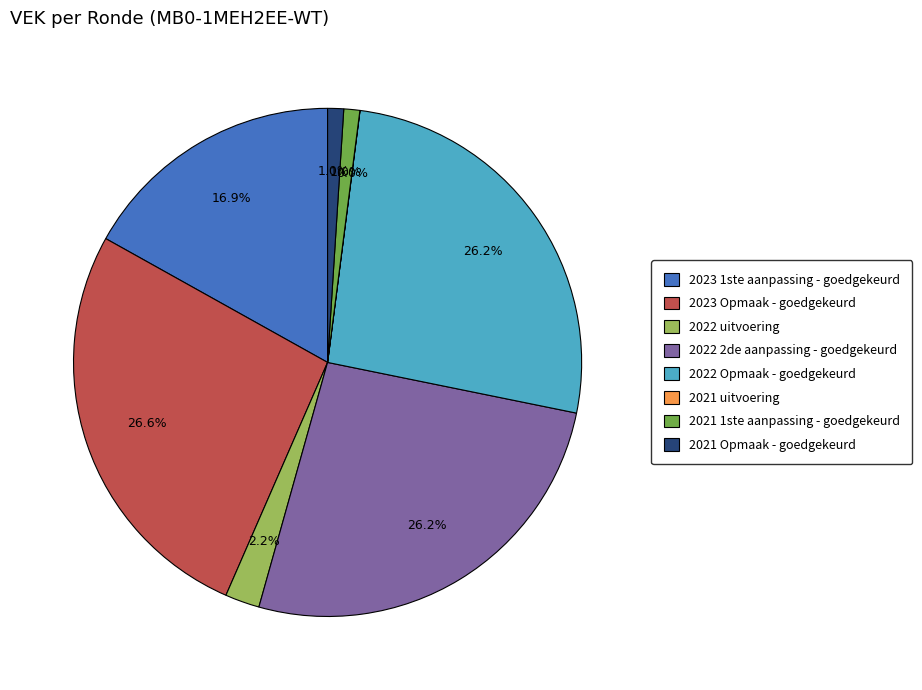

Does 2021 1ste aanpassing - goedgekeurd represent more than half of the total?

No